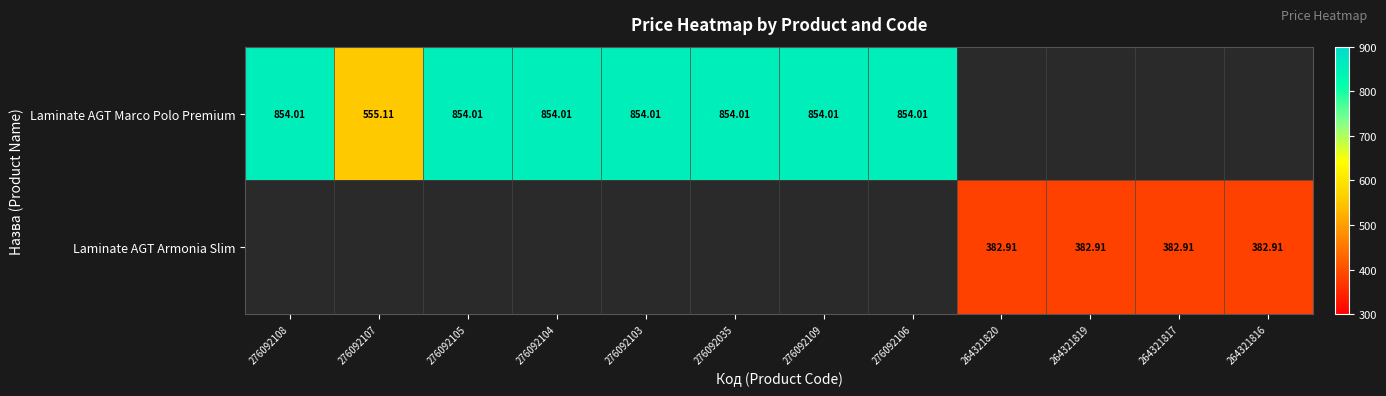

What is the minimum value shown in the chart?

382.9